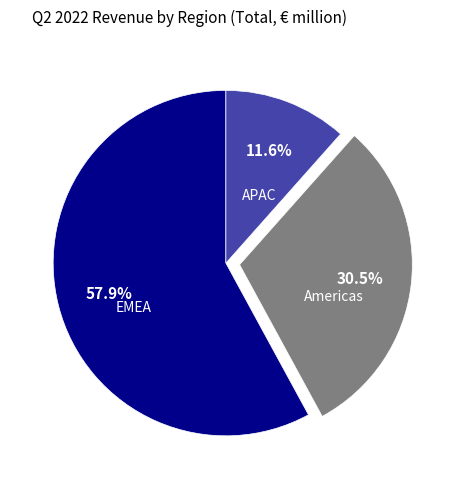

Rank the categories by value from highest to lowest.

EMEA, Americas, APAC